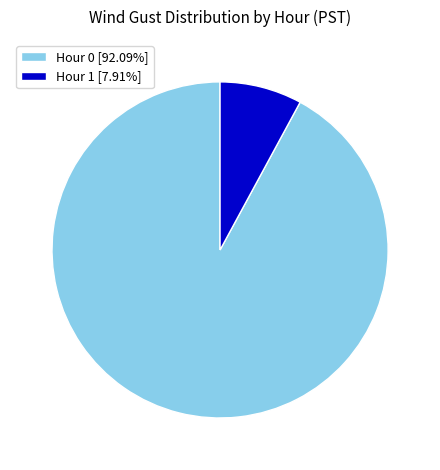

Approximately how many times larger is the value at Hour 0 [92.09%] compared to Hour 1 [7.91%]?

11.6